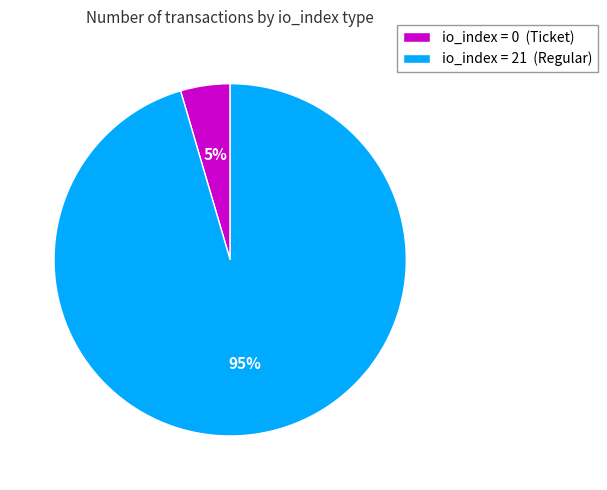

To the nearest percent, what percentage of the pie is io_index = 21 (Regular)?

95%